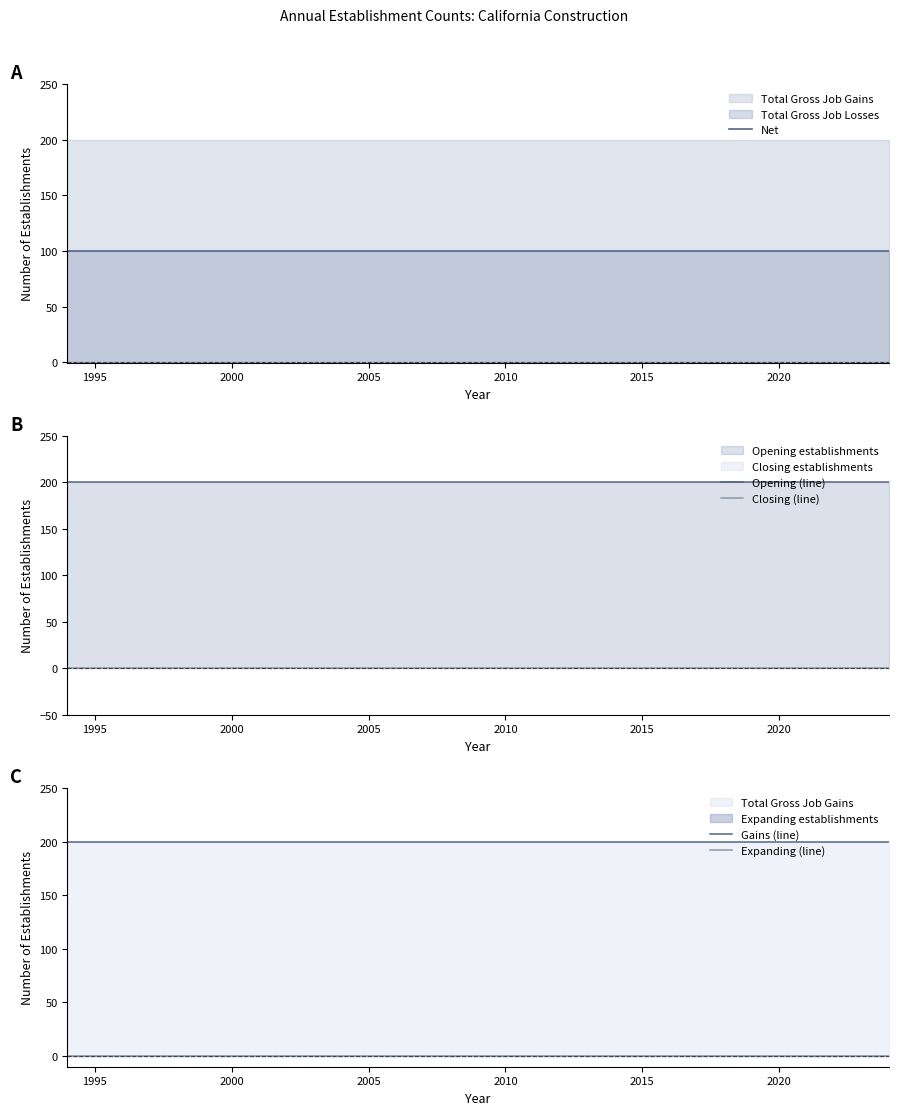

Is it true that Opening (line) equals 200 at 2010?

True